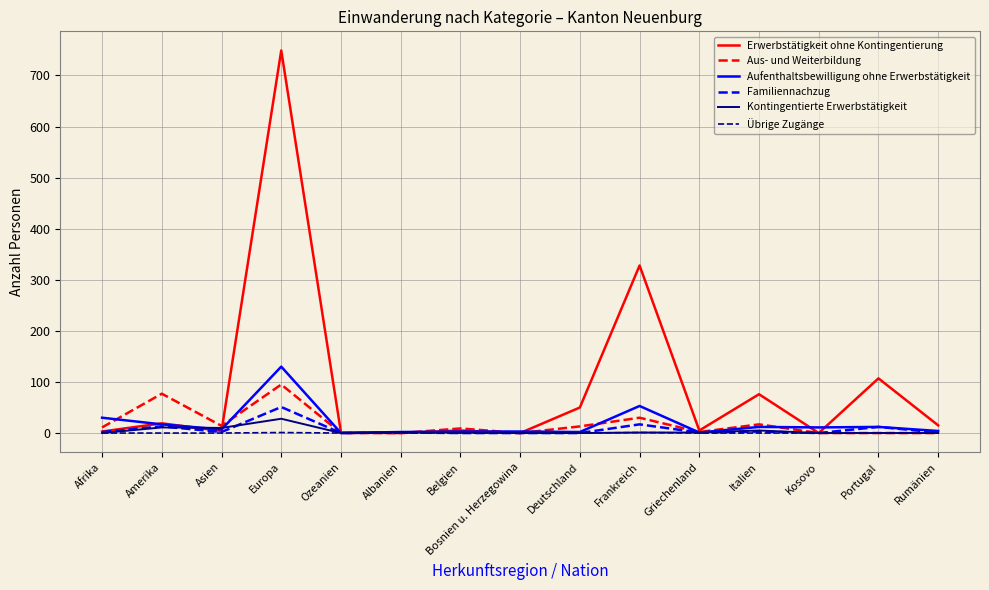

The value of Aufenthaltsbewilligung ohne Erwerbstätigkeit at Belgien is 3. True or false?

True